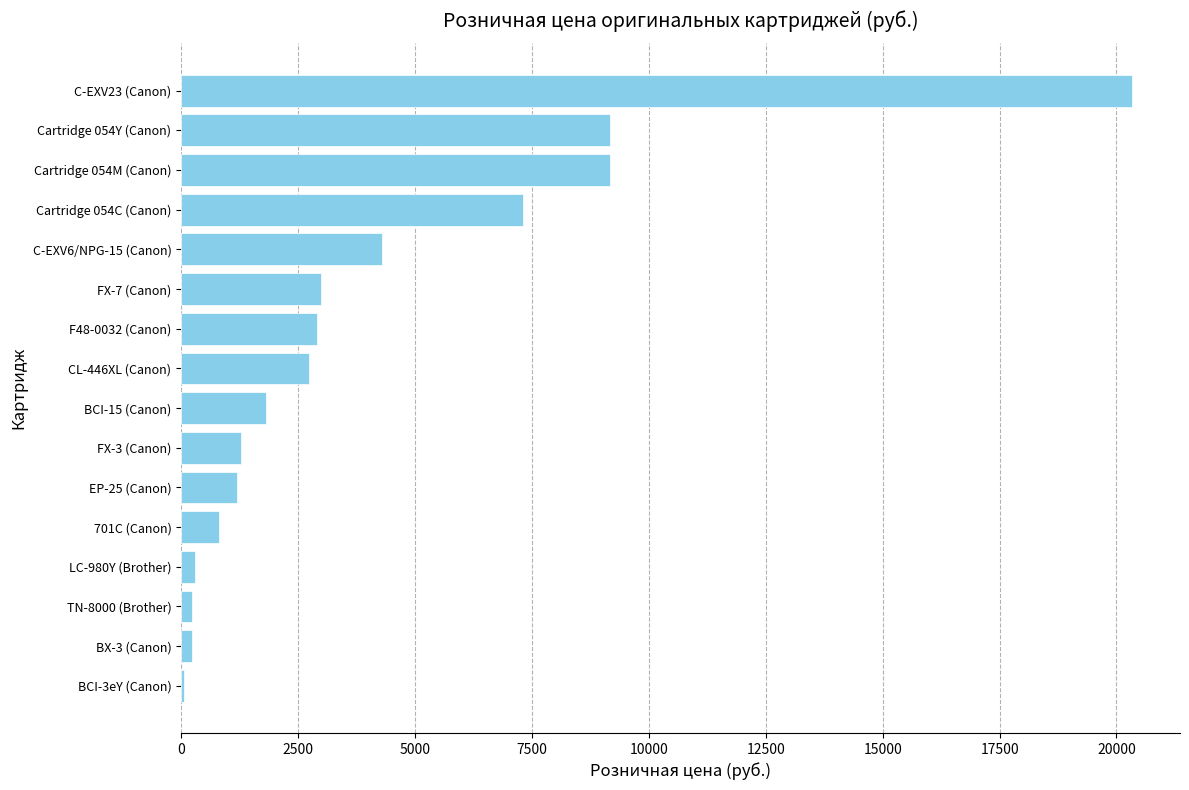

What is the change in value from 701C (Canon) to BCI-15 (Canon)?

+1005